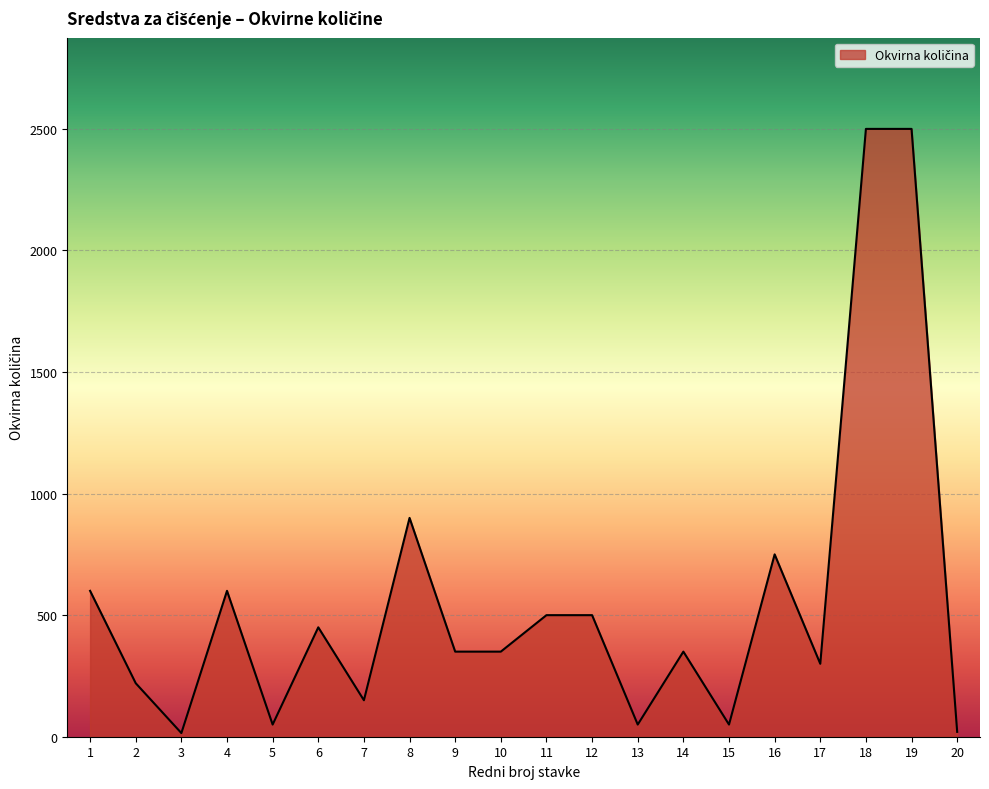

The value at 4 is 961. True or false?

False